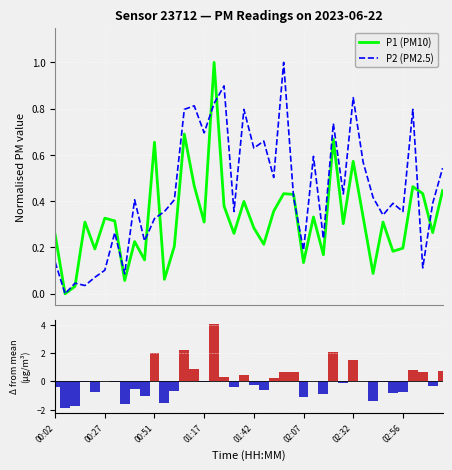

Which has a higher value, 11 or 02:07?

02:07